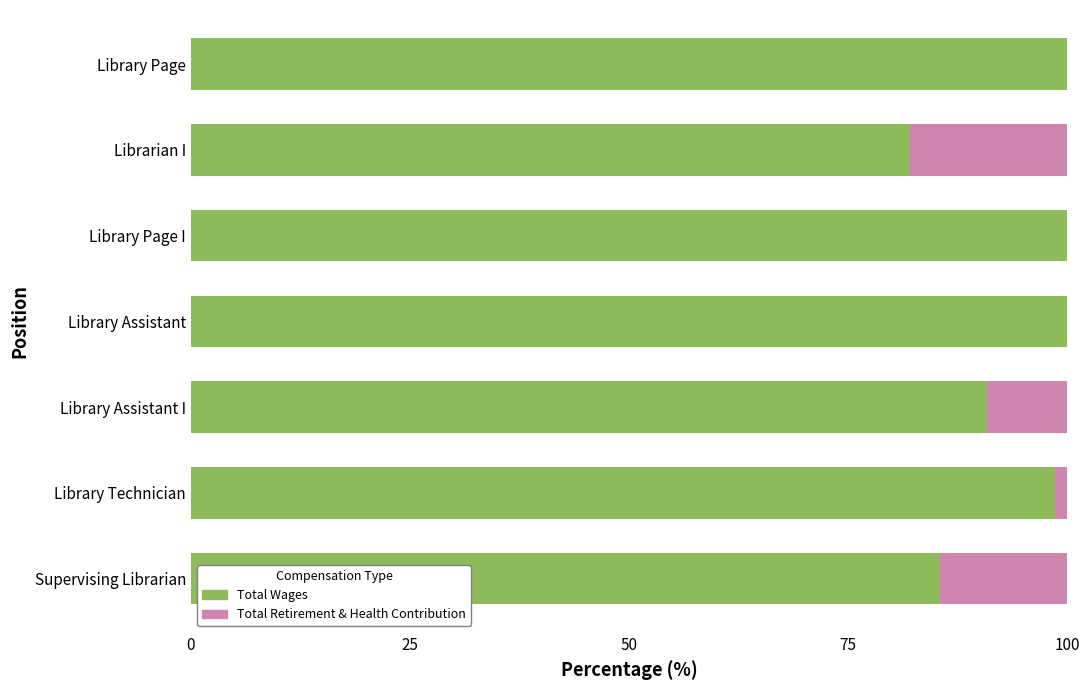

What is the maximum value for Total Wages?

100.0